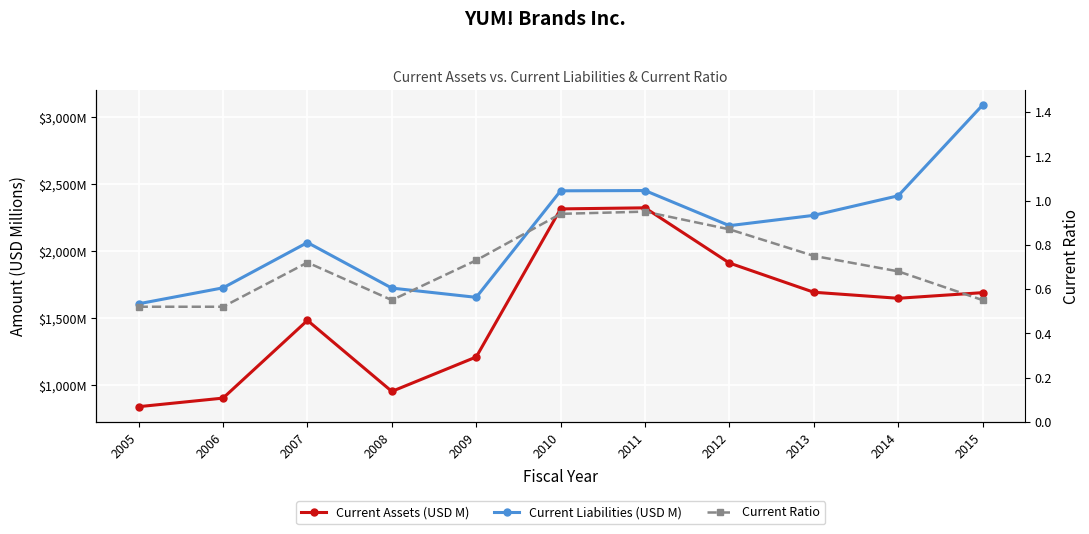

True or false: Current Ratio has more than 1 points higher than both neighbors.

True